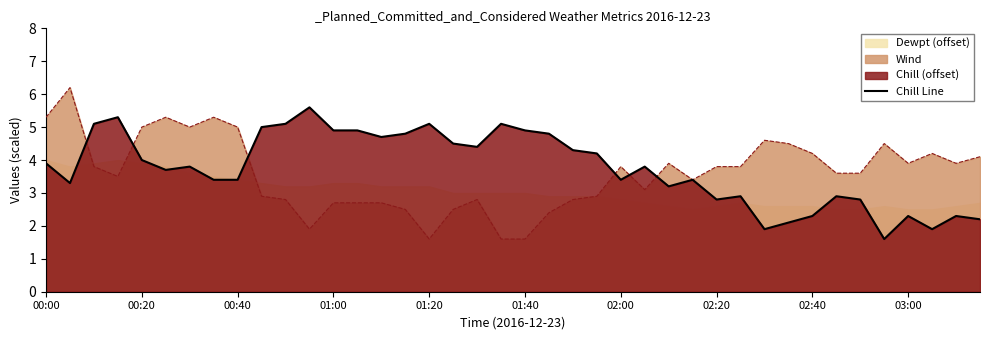

Reading right to left, transcribe all the data shown in this chart.

2.2	2.3	1.9	2.3	1.6	2.8	2.9	2.3	2.1	1.9	2.9	2.8	3.4	3.2	3.8	3.4	4.2	4.3	4.8	4.9	5.1	4.4	4.5	5.1	4.8	4.7	4.9	4.9	5.6	5.1	5.0	3.4	3.4	3.8	3.7	4.0	5.3	5.1	3.3	3.9